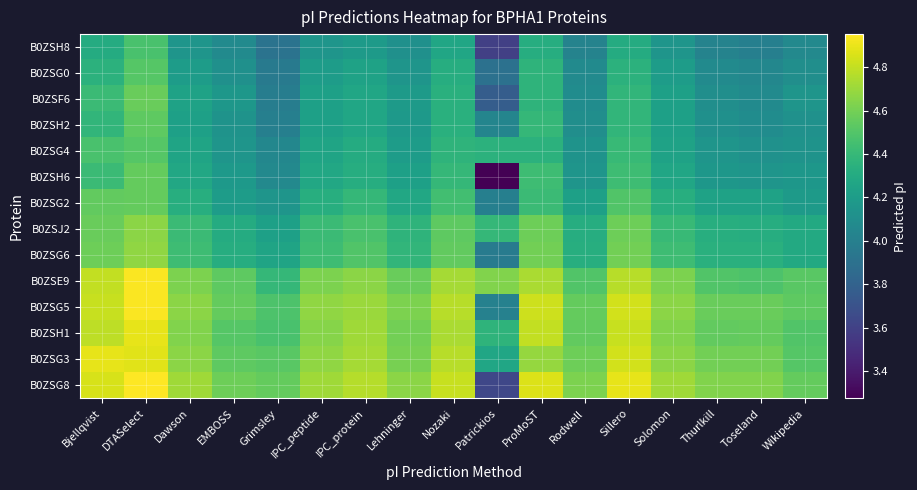

Which series has the largest total across all categories?

B0ZSG8